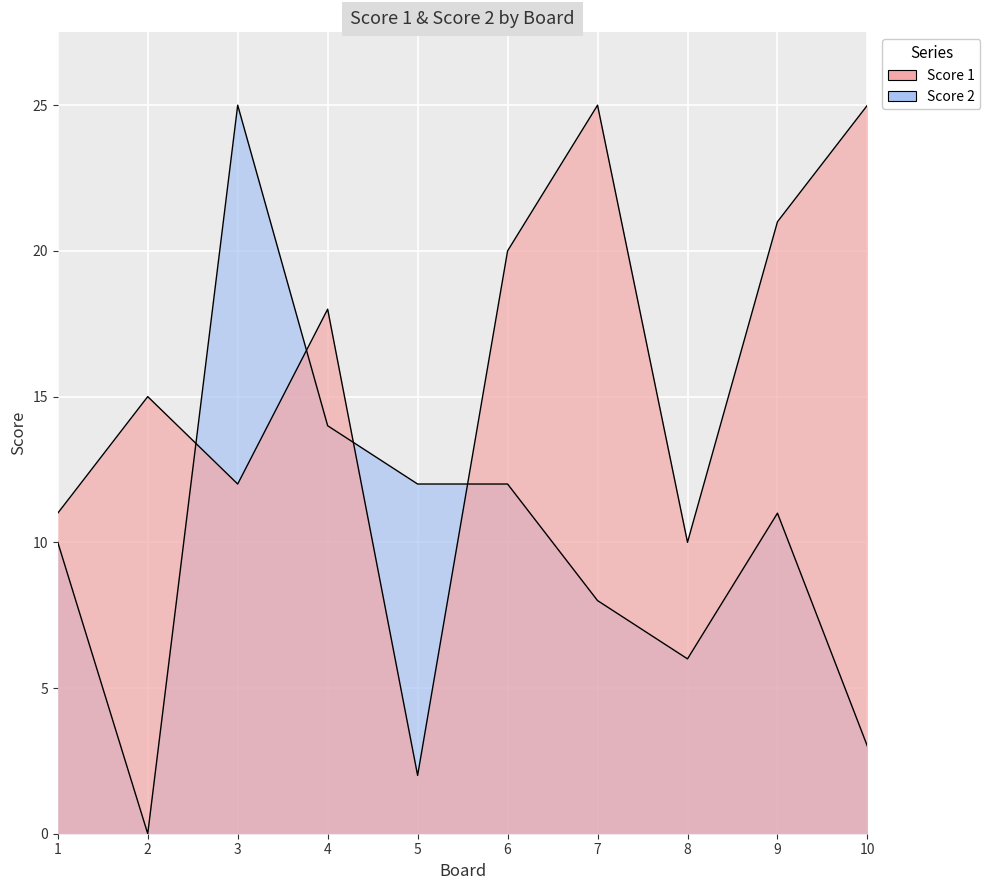

How many interior local valleys does the Score 2 series have?

2